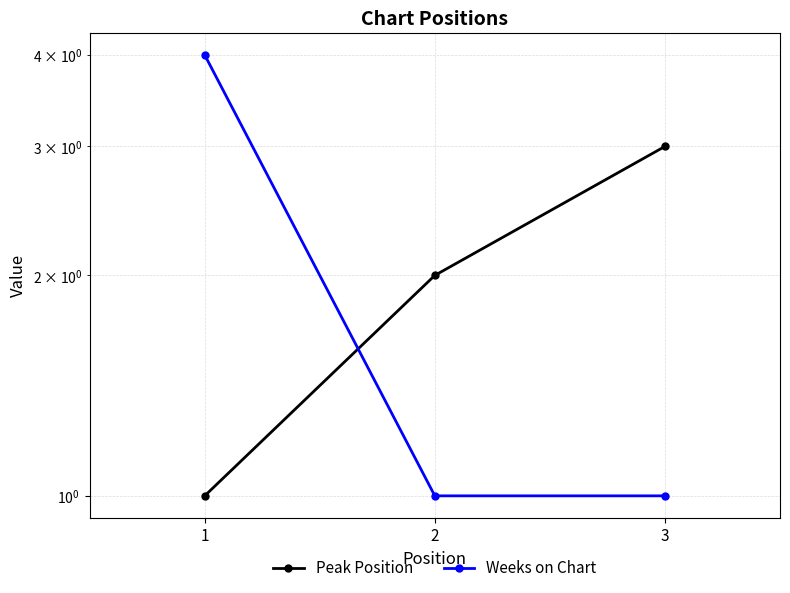

What is the value of the Weeks on Chart point at the 1st from the left?

4